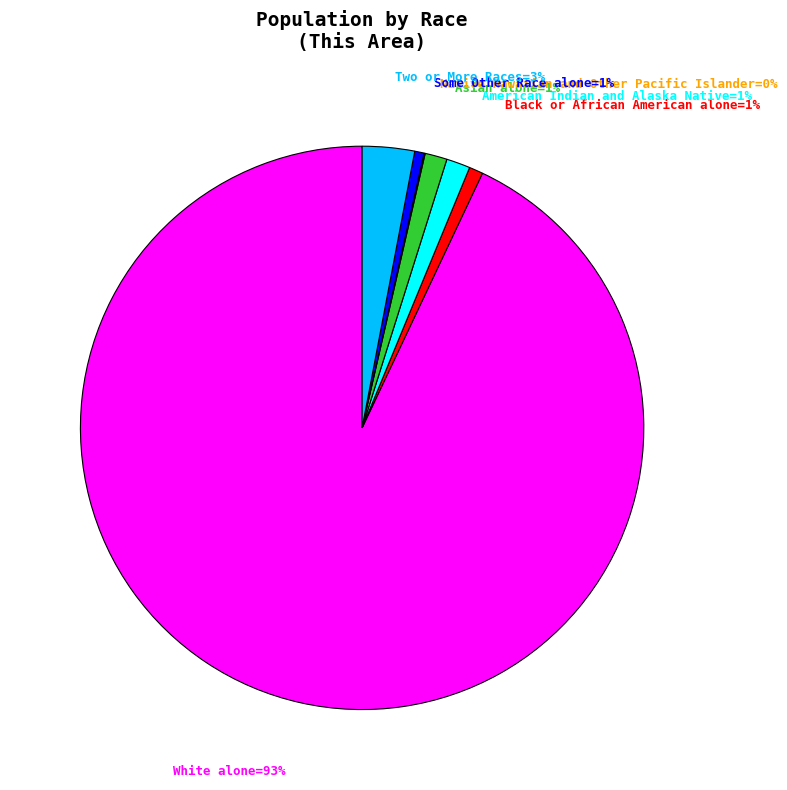

To the nearest percent, what is the difference between the largest and smallest slice percentages?

93%